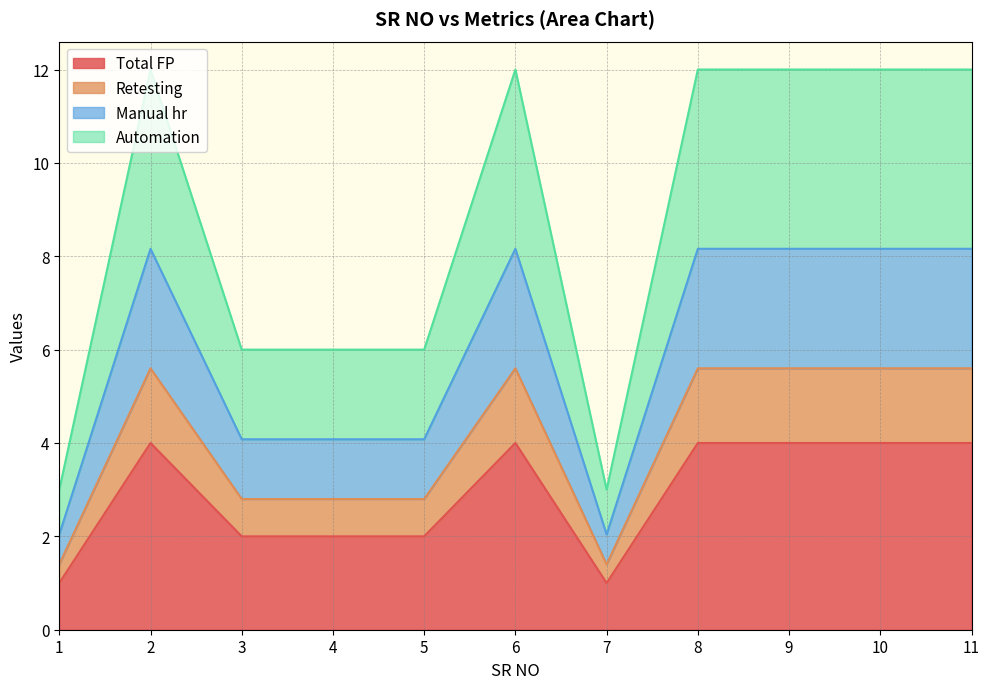

True or false: Total FP has a value of 2.0 at 3.

True